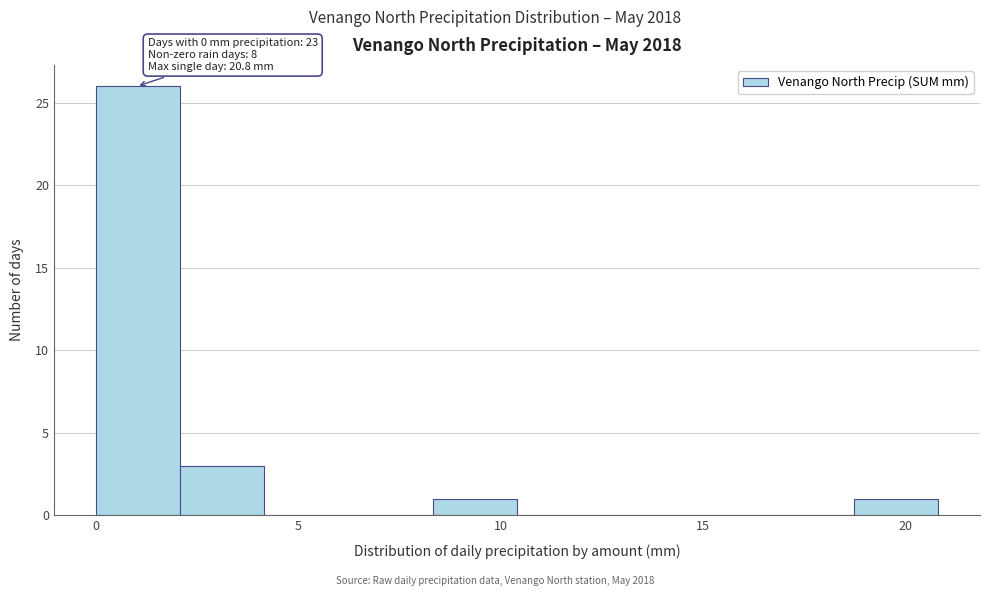

Over which range of the x-axis is the bar tallest?

0.0 to 2.0